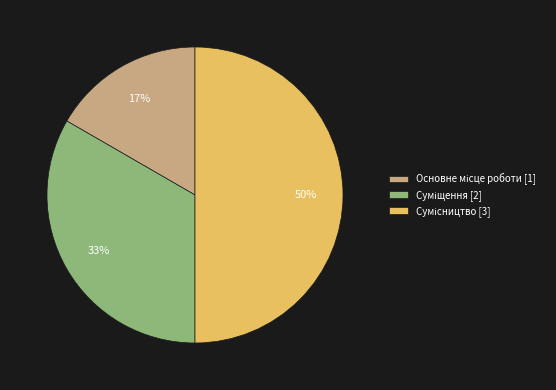

To the nearest percent, what is the average slice percentage?

33%